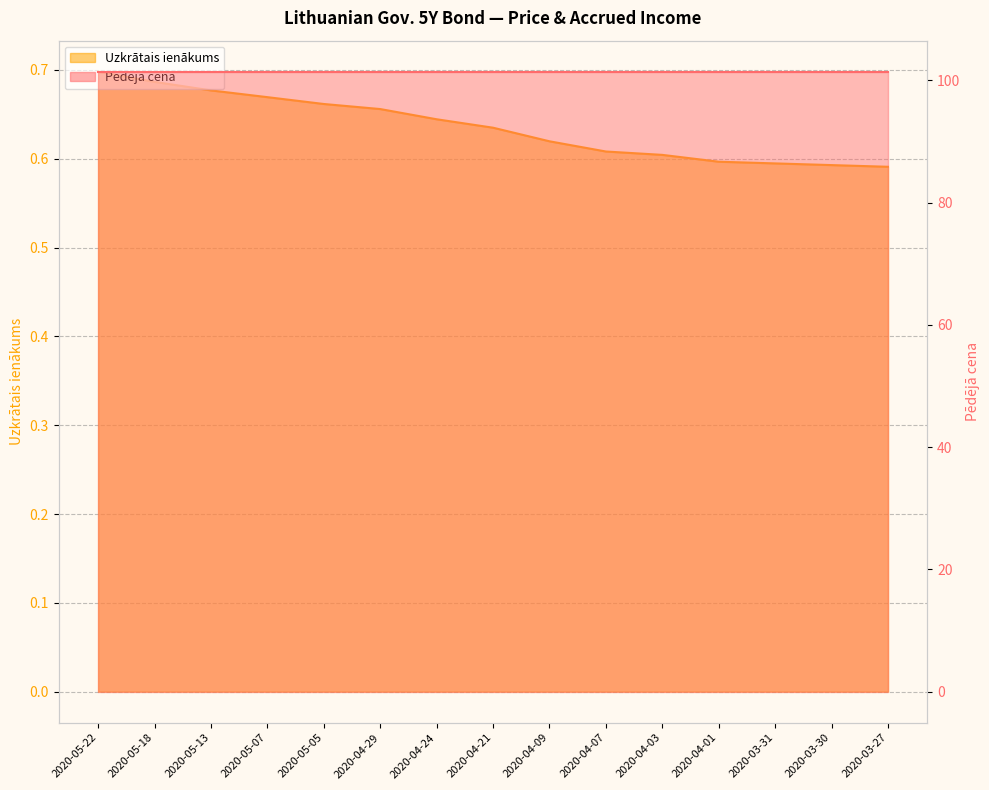

Rank the categories by value from lowest to highest.

2020-03-27, 2020-03-30, 2020-03-31, 2020-04-01, 2020-04-03, 2020-04-07, 2020-04-09, 2020-04-21, 2020-04-24, 2020-04-29, 2020-05-05, 2020-05-07, 2020-05-13, 2020-05-18, 2020-05-22